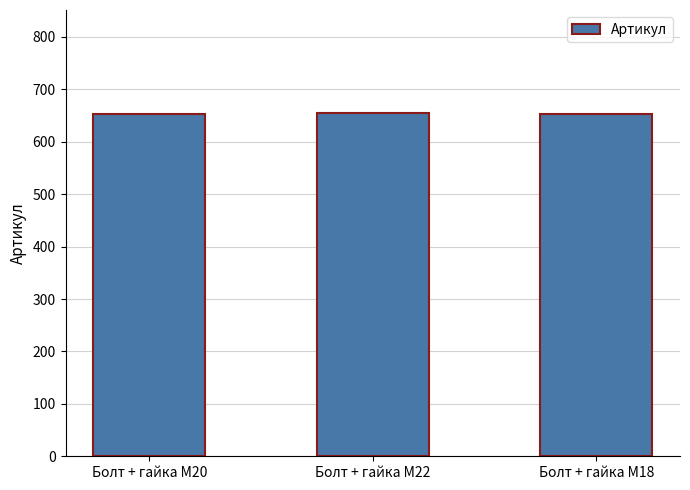

What is the label of the 1st bar from the right?

Болт + гайка M18